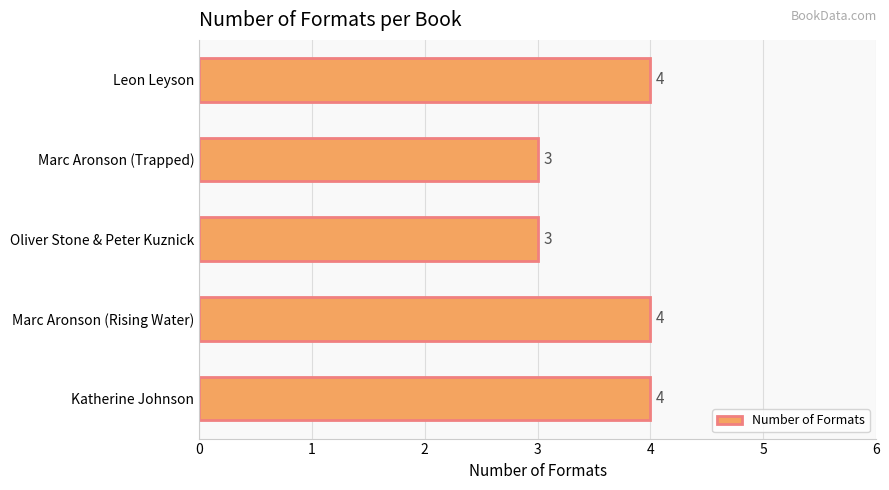

What is the difference between the maximum and minimum values?

1